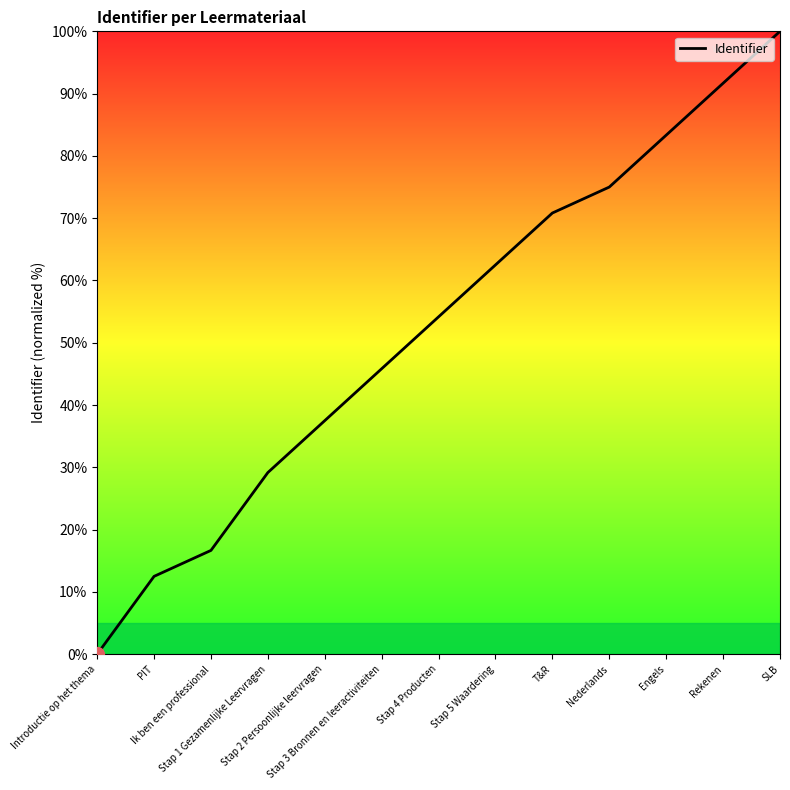

What is the change in value from Nederlands to SLB?

+25.0